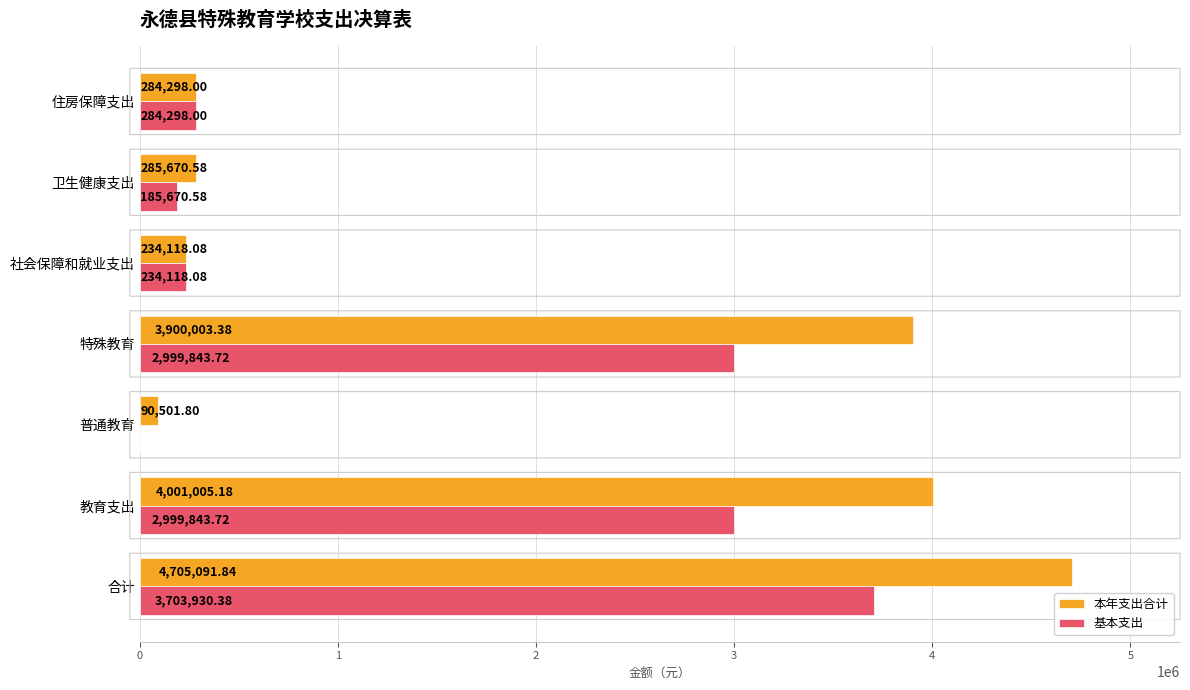

What are all the series names shown in the legend?

本年支出合计, 基本支出